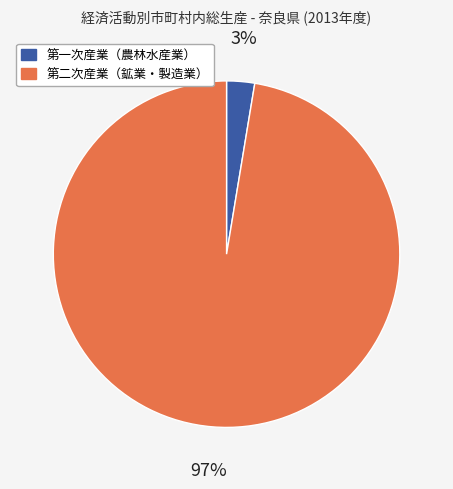

Which category accounts for the majority?

第二次産業（鉱業・製造業）